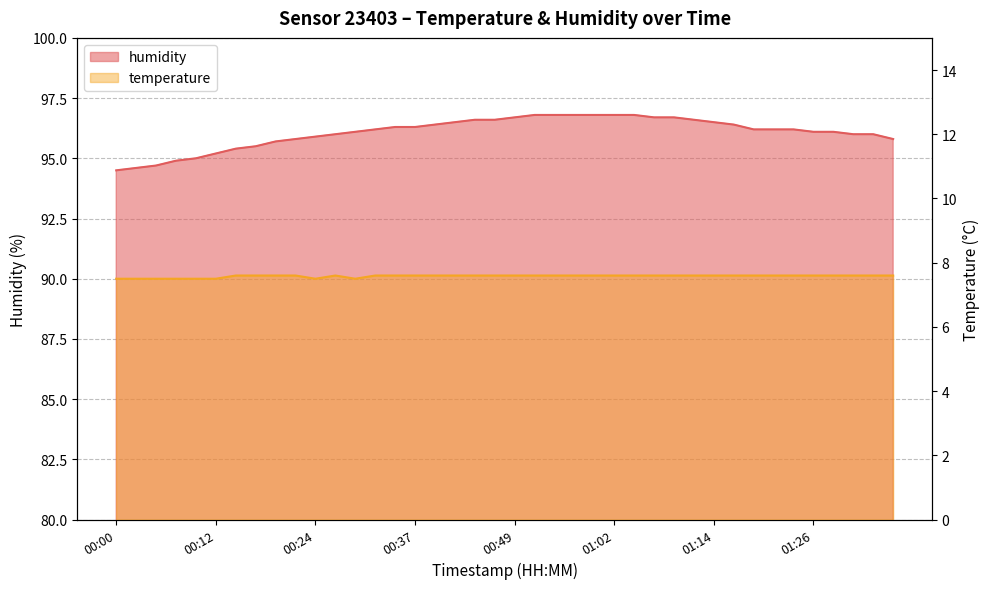

Where is temperature nearest to the value 7?

00:00